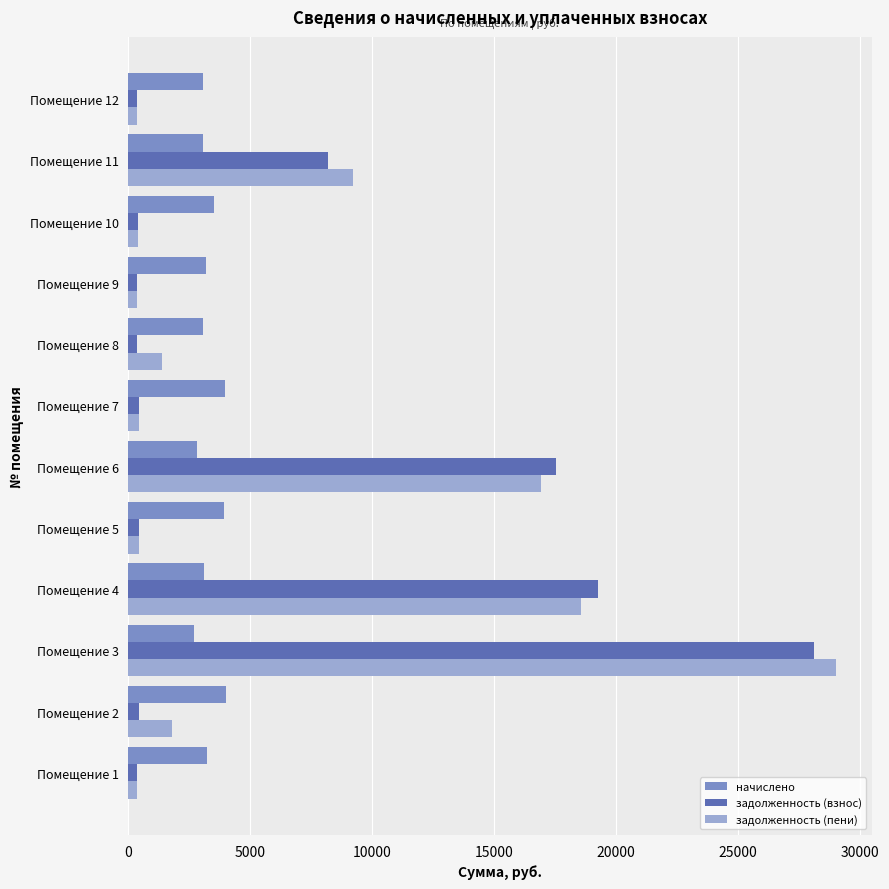

Which series changed the most between Помещение 3 and Помещение 12?

задолженность (пени)